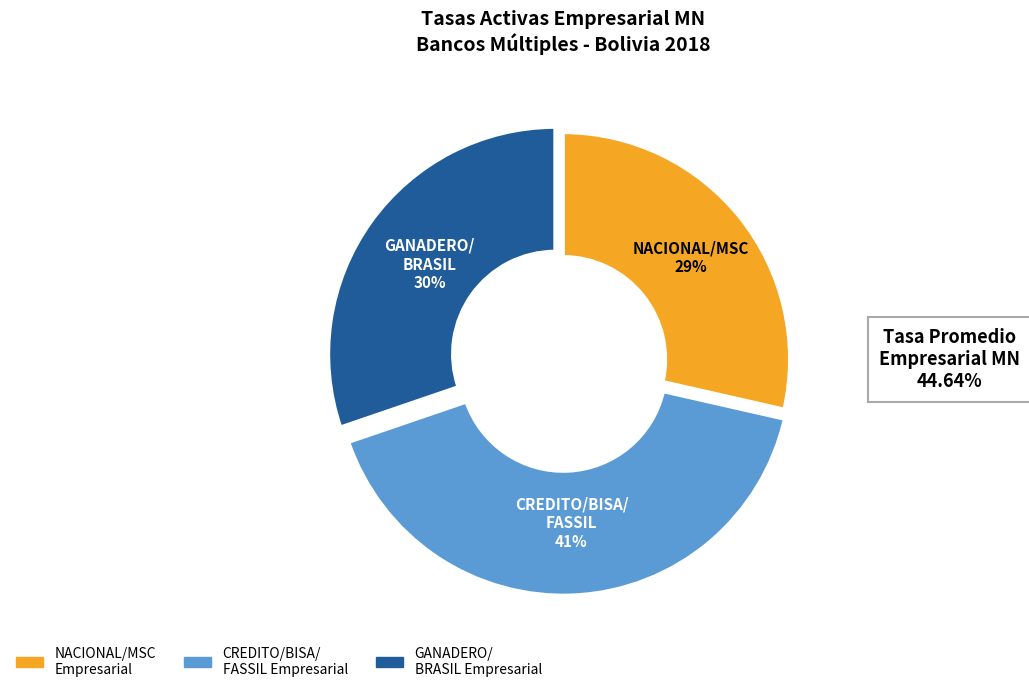

Is there a majority slice in this chart?

No